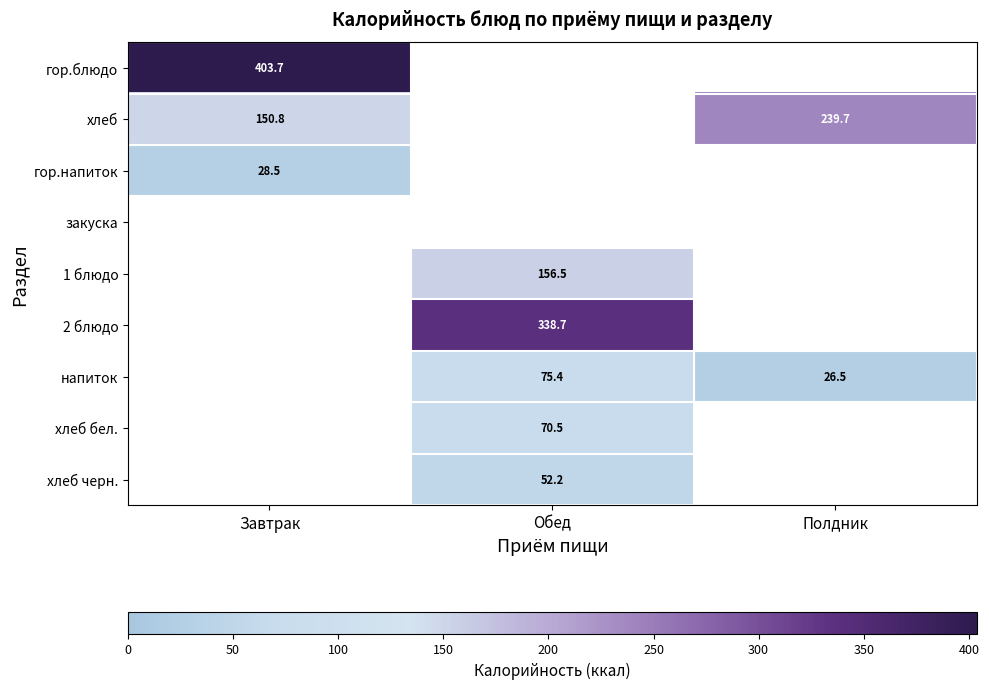

How many data points does each series have?

3